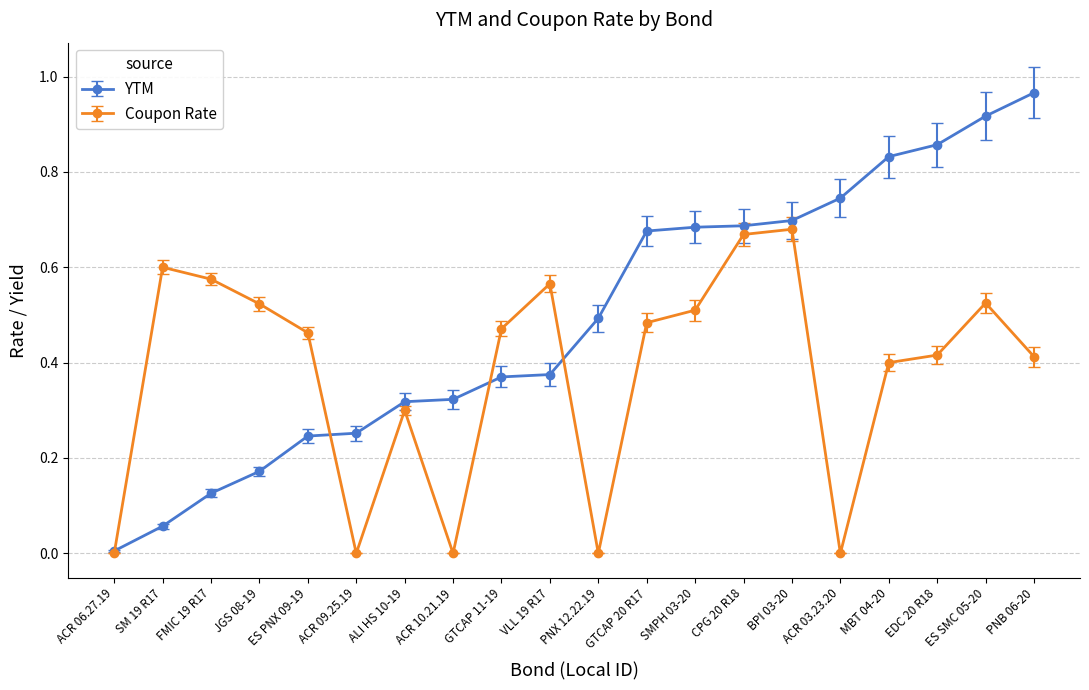

The Coupon Rate series shows -0.2 at PNX 12.22.19. True or false?

False